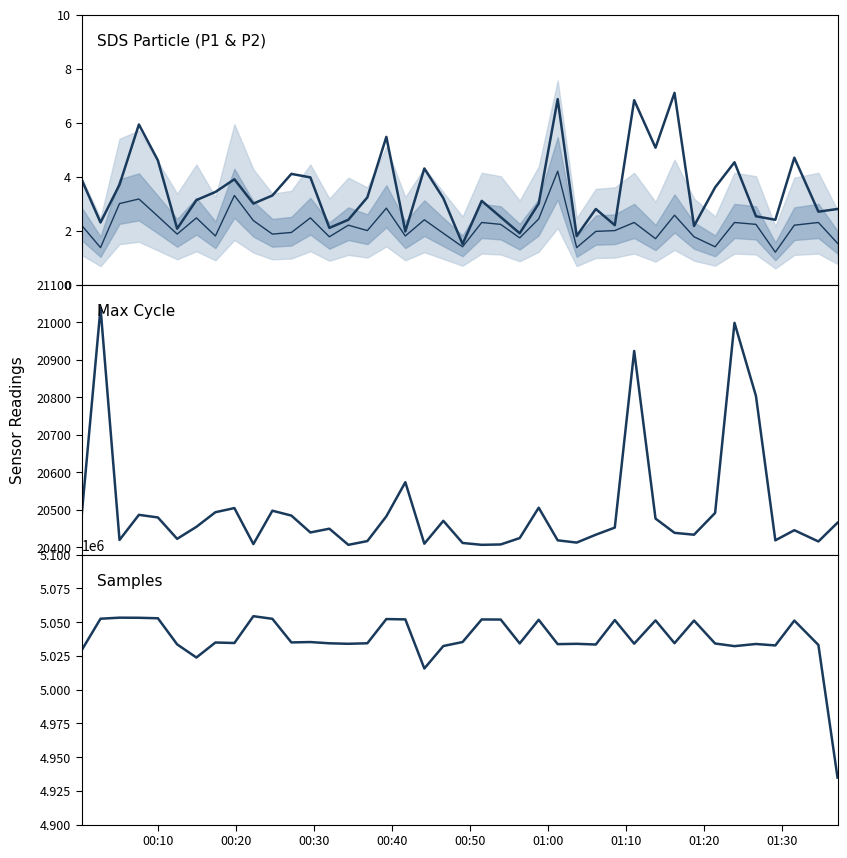

How many data points does each series have?

40